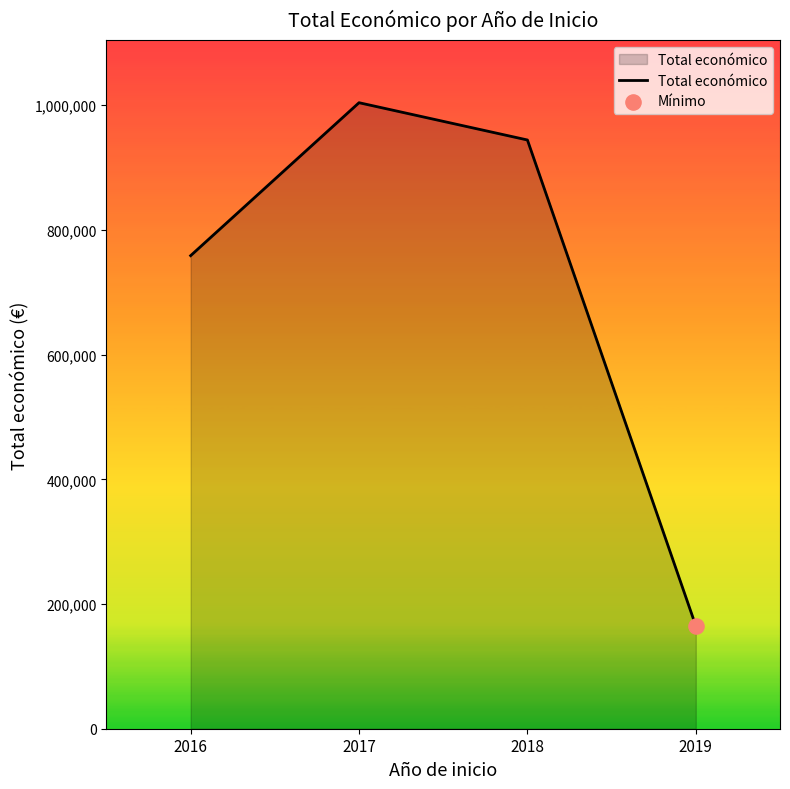

Between 2019 and 2016, which is larger?

2016